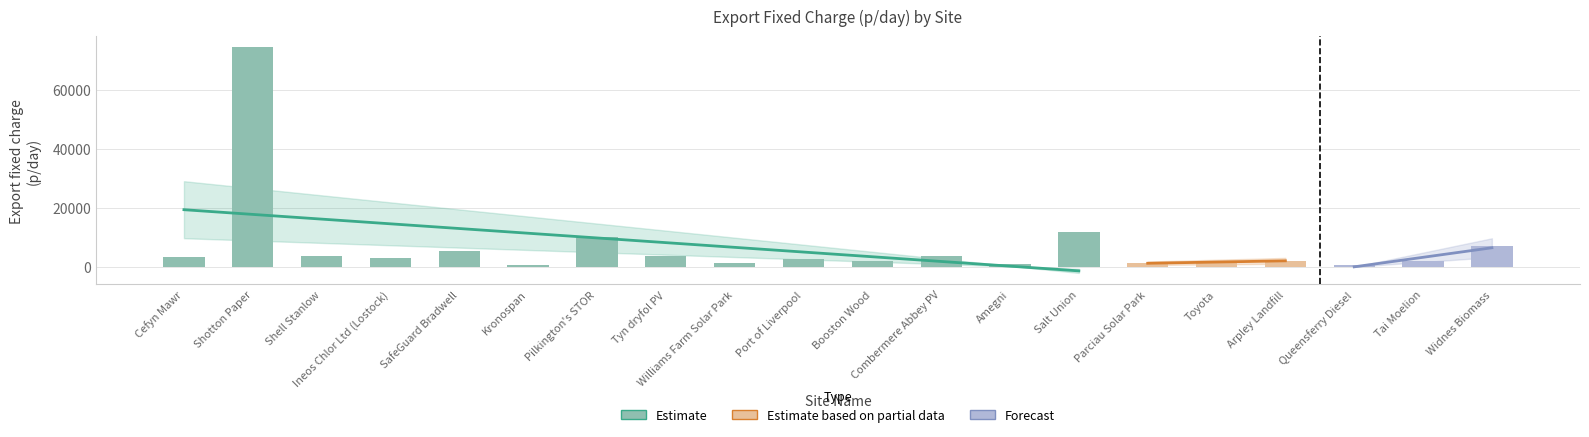

Where is the data nearest to the value 37461?

Salt Union